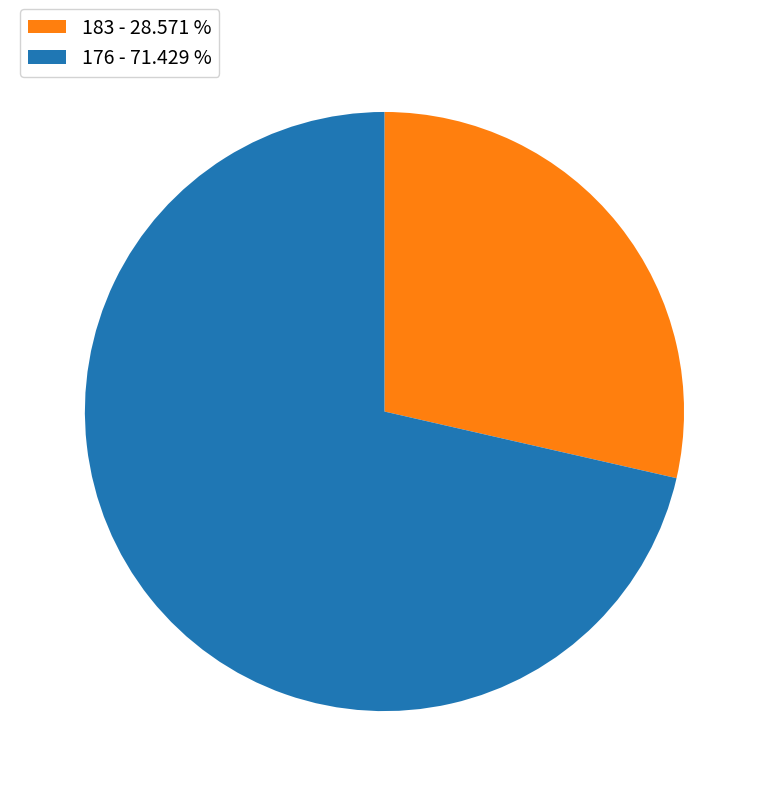

Which category has the biggest portion of the pie?

176 - 71.429 %